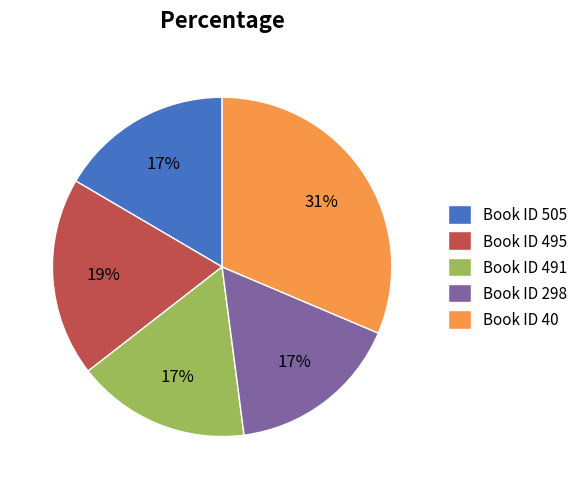

Is there any slice that represents more than half of the pie?

No